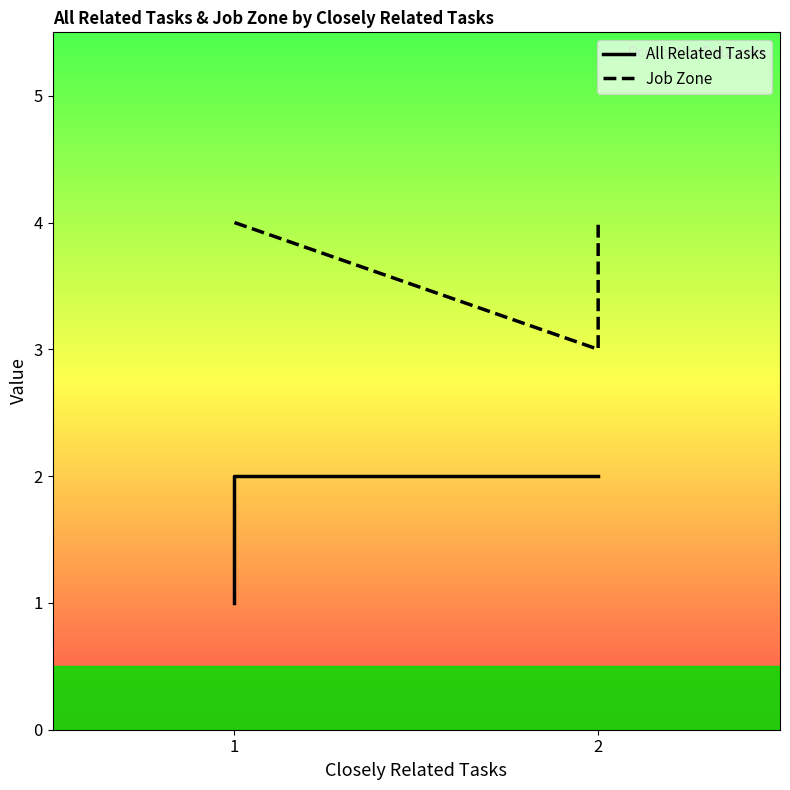

What is the difference between the second highest and minimum values in the All Related Tasks series?

1